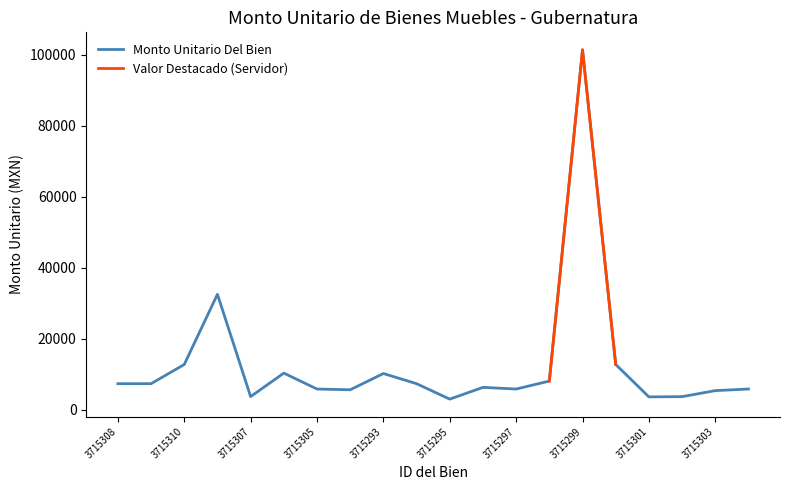

The value at 3715296 is 6243.1. True or false?

True